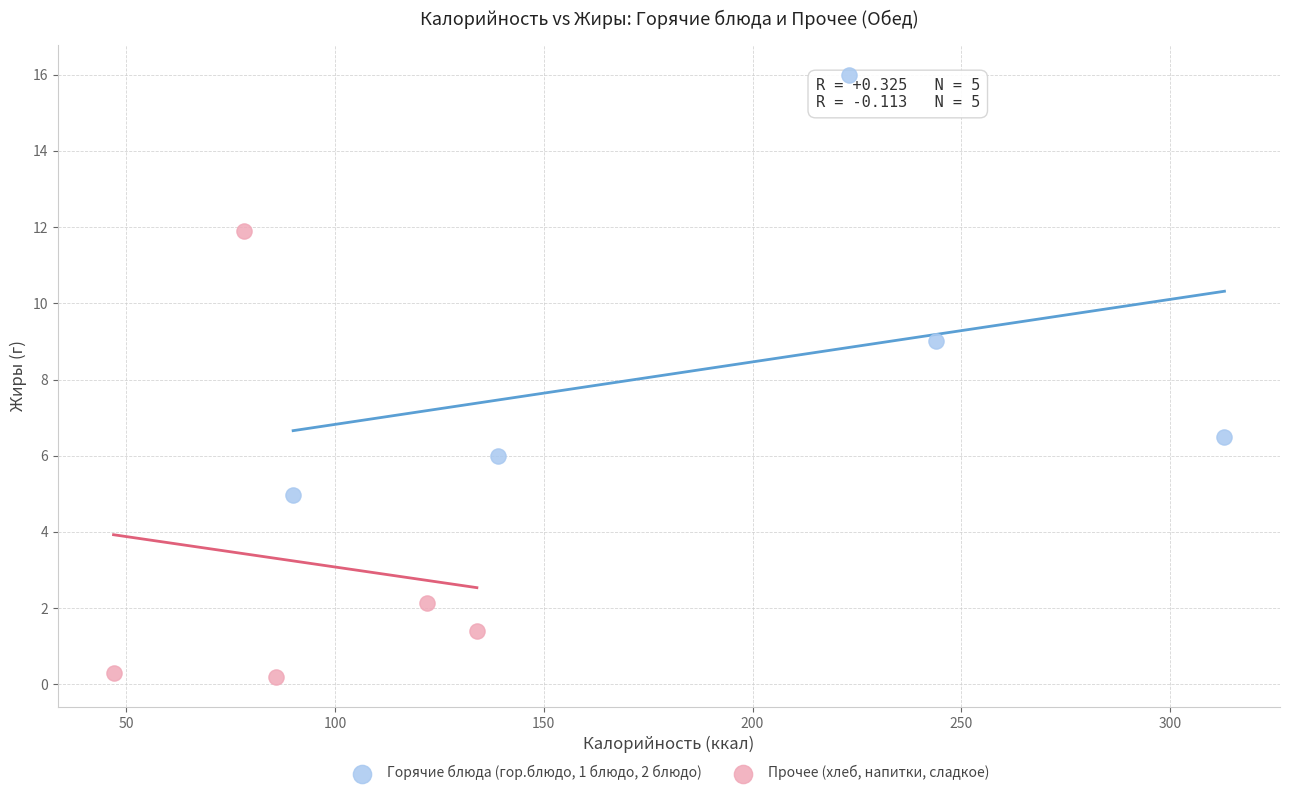

Which series has the largest Y range (max minus min)?

Прочее (хлеб, напитки, сладкое)